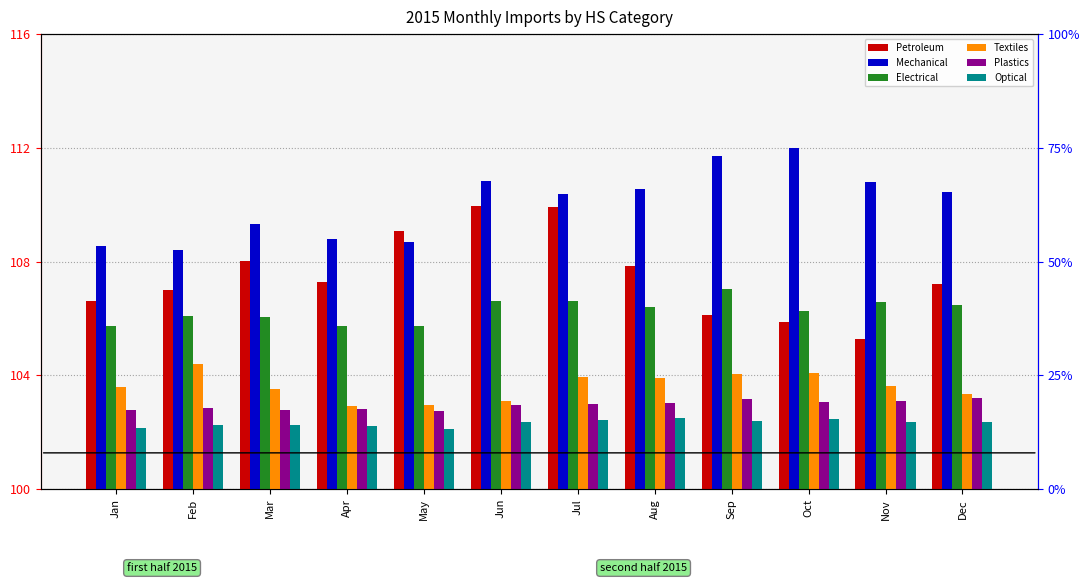

Are the bars grouped side by side (vs. stacked)?

Yes